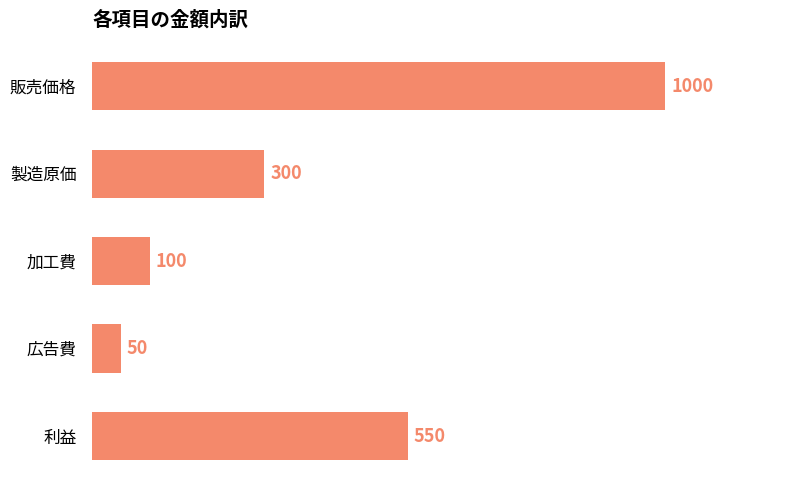

What is the sum of all values?

2000